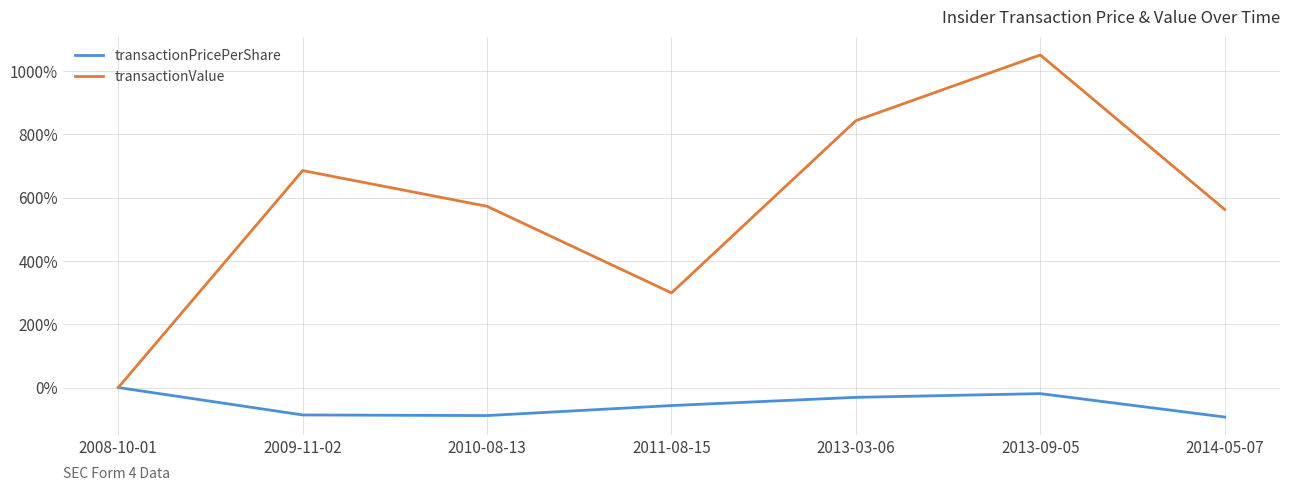

The value of transactionPricePerShare at 2008-10-01 is -47.3. True or false?

False